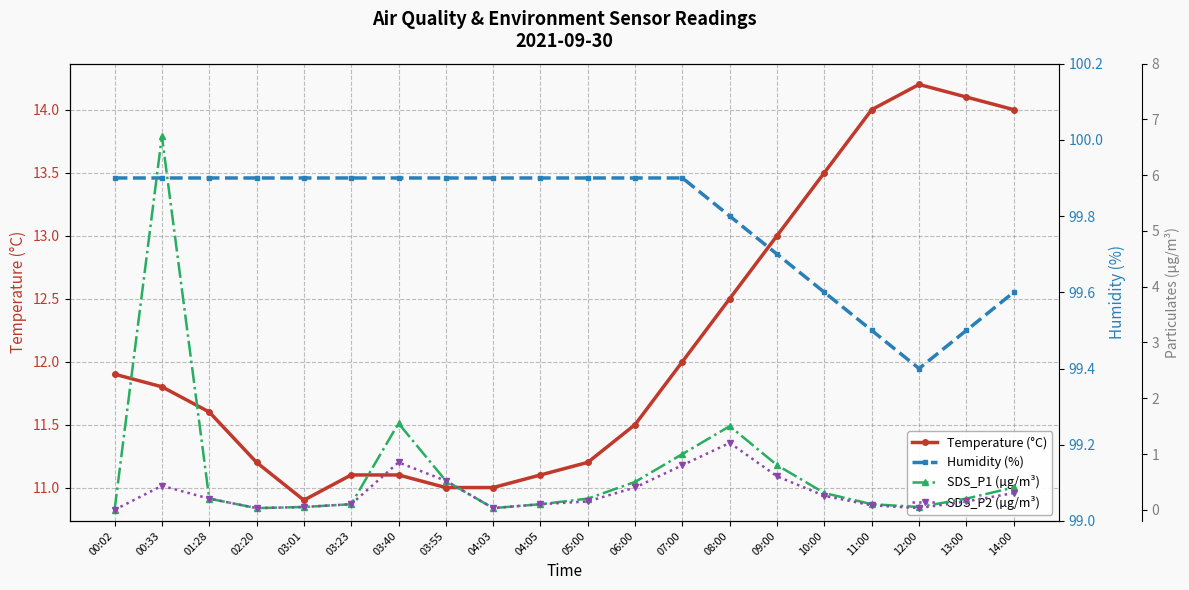

At which category is the sum across all series the highest?

00:33